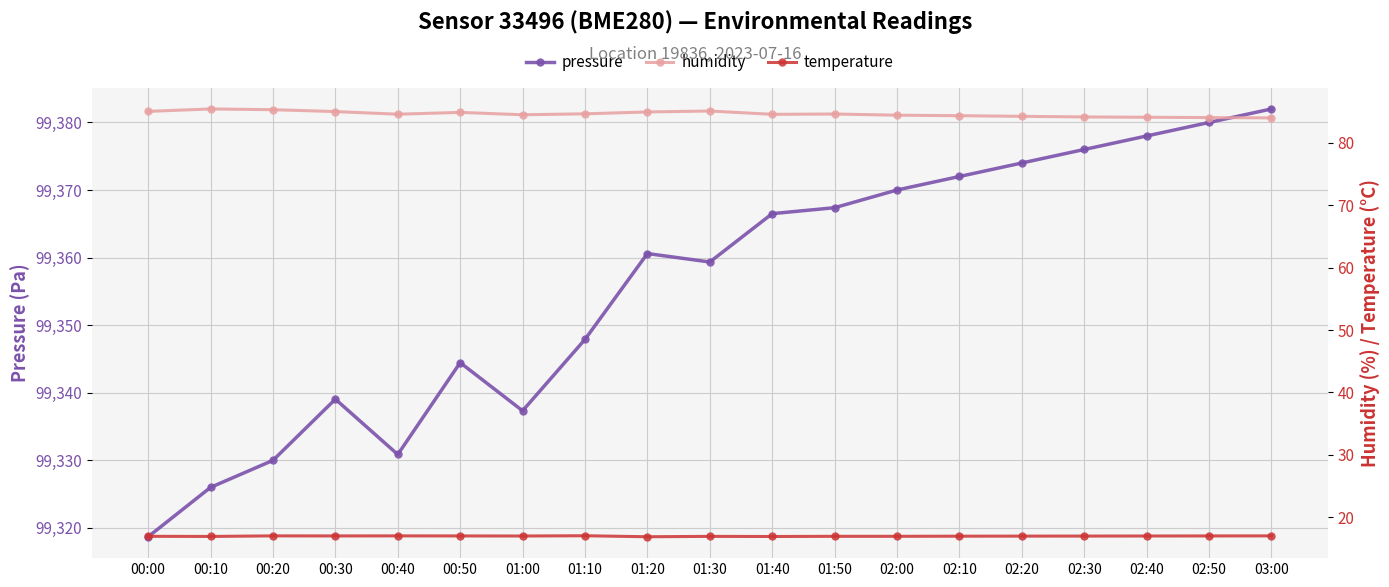

True or false: humidity and pressure intersect in this chart.

False